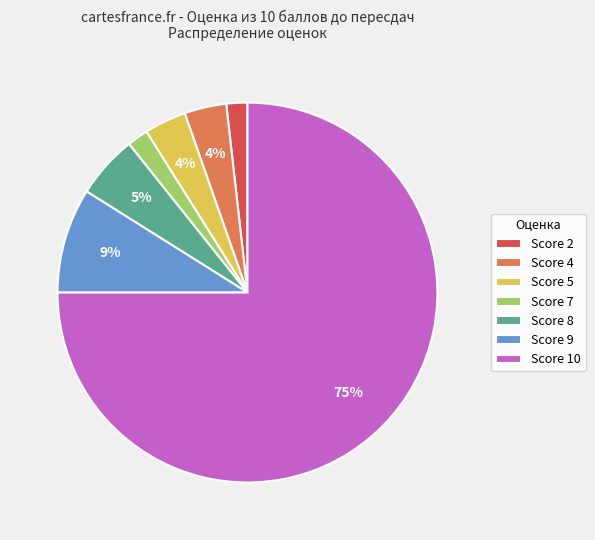

Is it true that Score 7 is 2% of the pie?

True